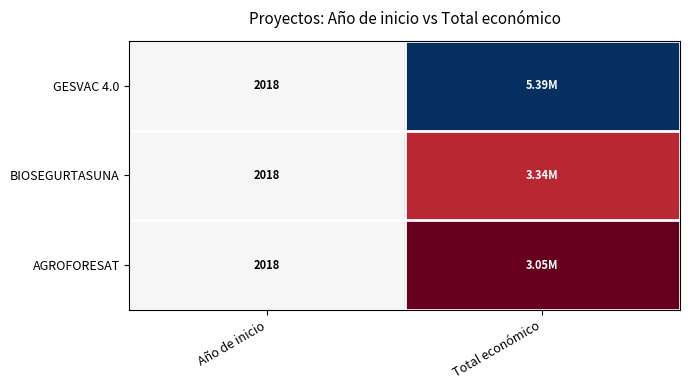

Which series changed the most between Año de inicio and Total económico?

GESVAC 4.0